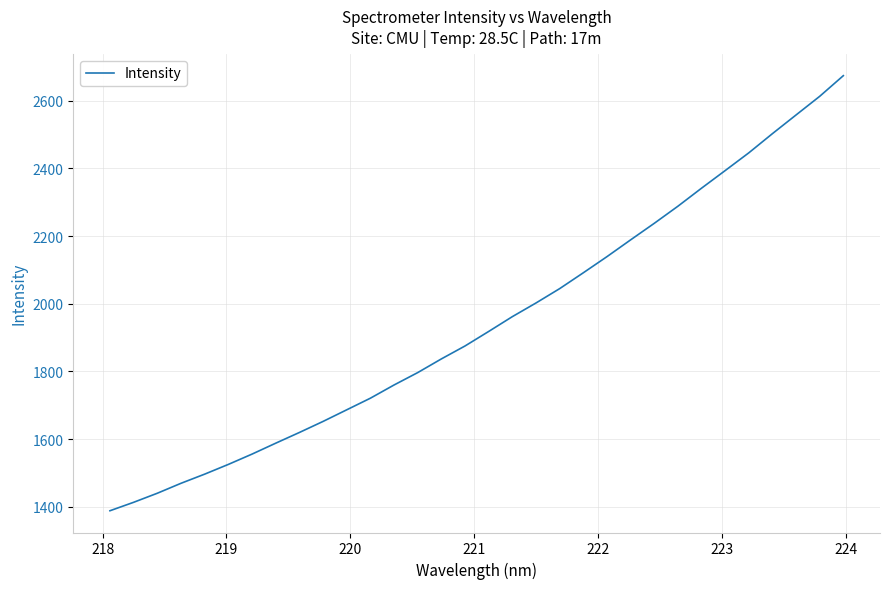

What is the maximum value shown in the chart?

2674.2